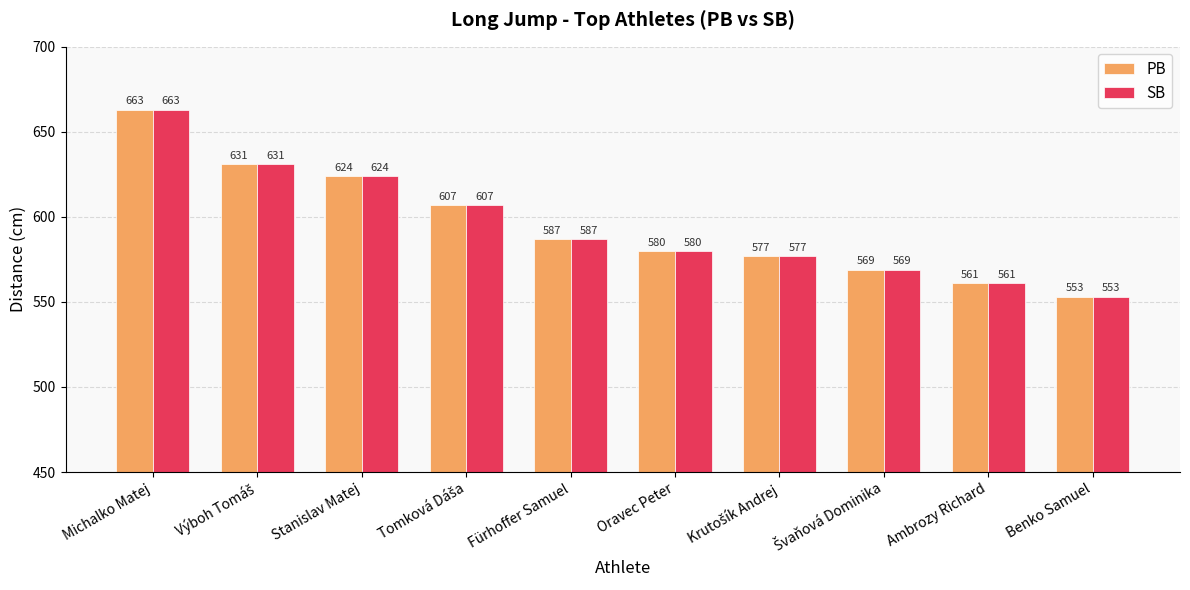

Is it true that SB equals 580 at Oravec Peter?

True